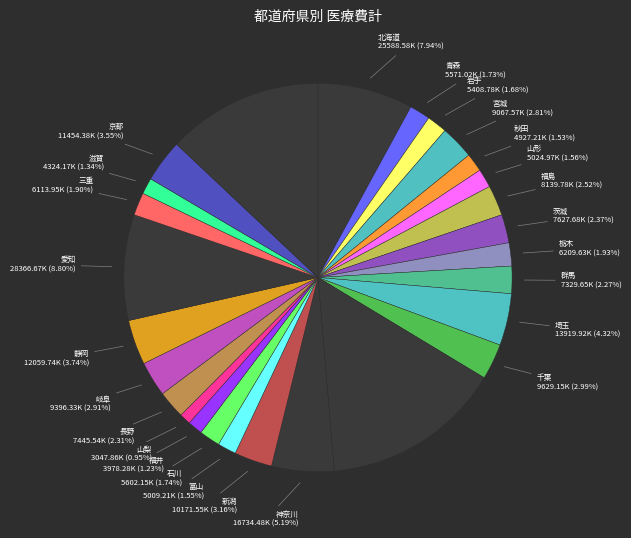

Which category has the biggest portion of the pie?

東京